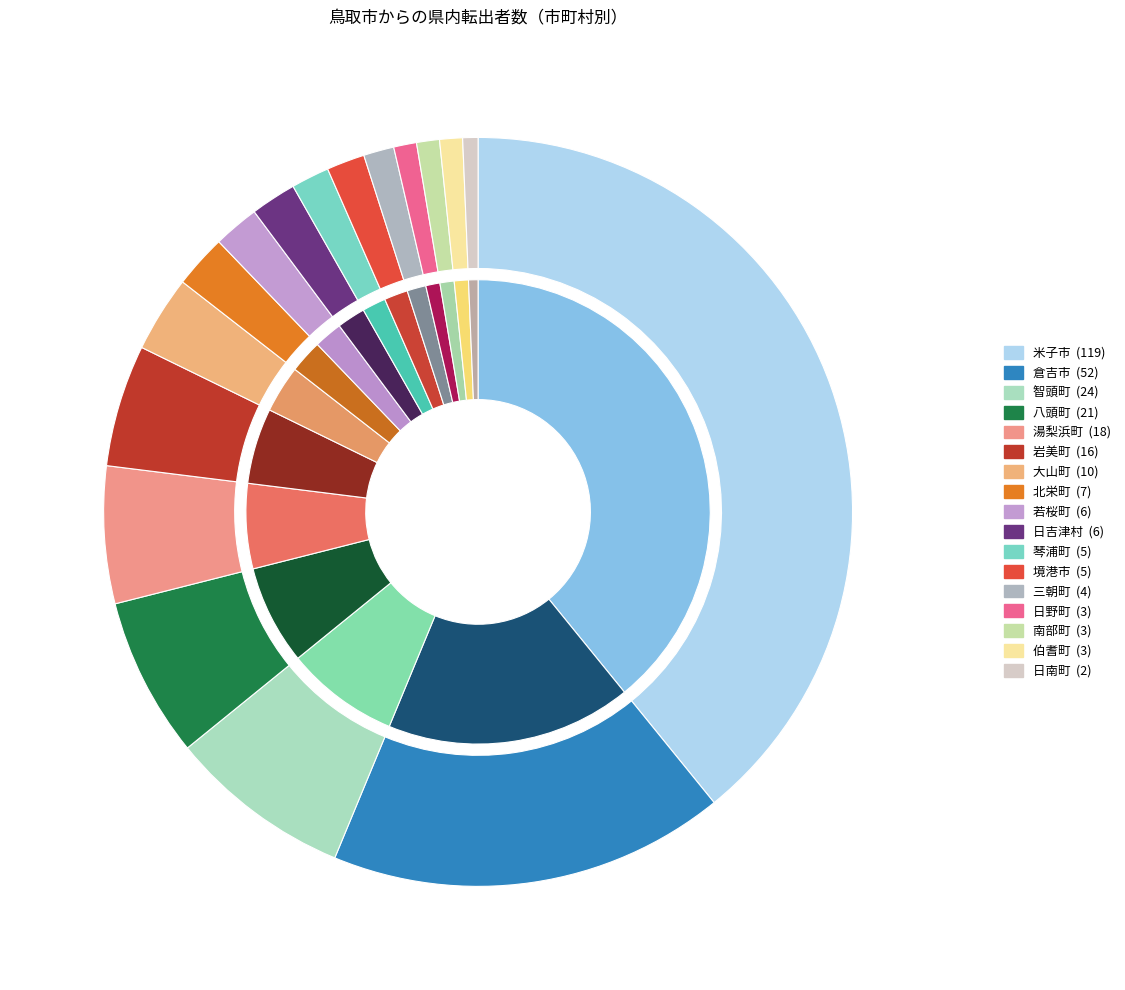

What is the total percentage of 日南町 and 伯耆町?

1.6%